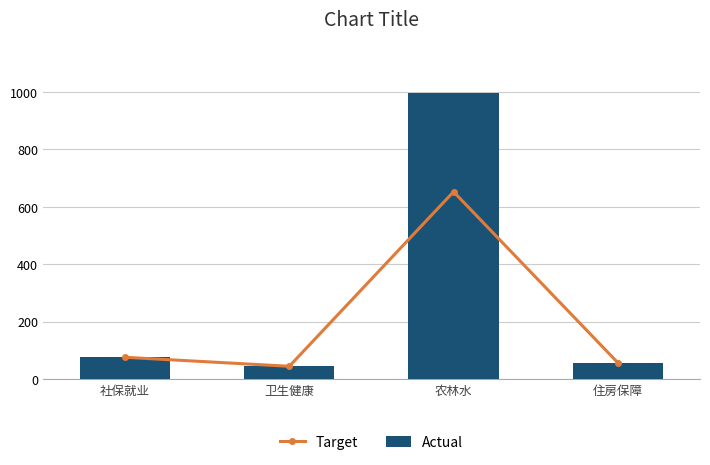

The value of Target at 住房保障 is 23.1. True or false?

False